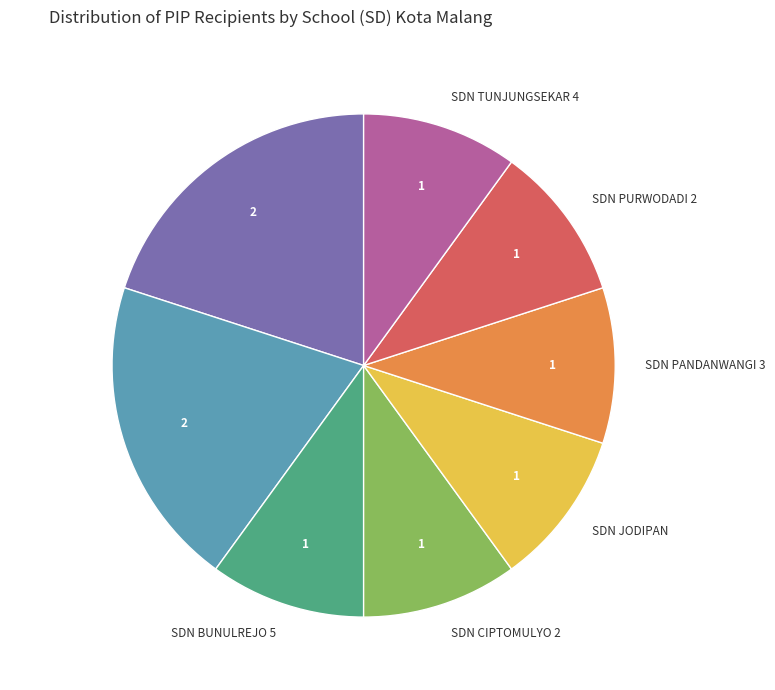

What is the ratio of the value at SDN TUNJUNGSEKAR 4 to the value at SDN BUNULREJO 5?

1.0